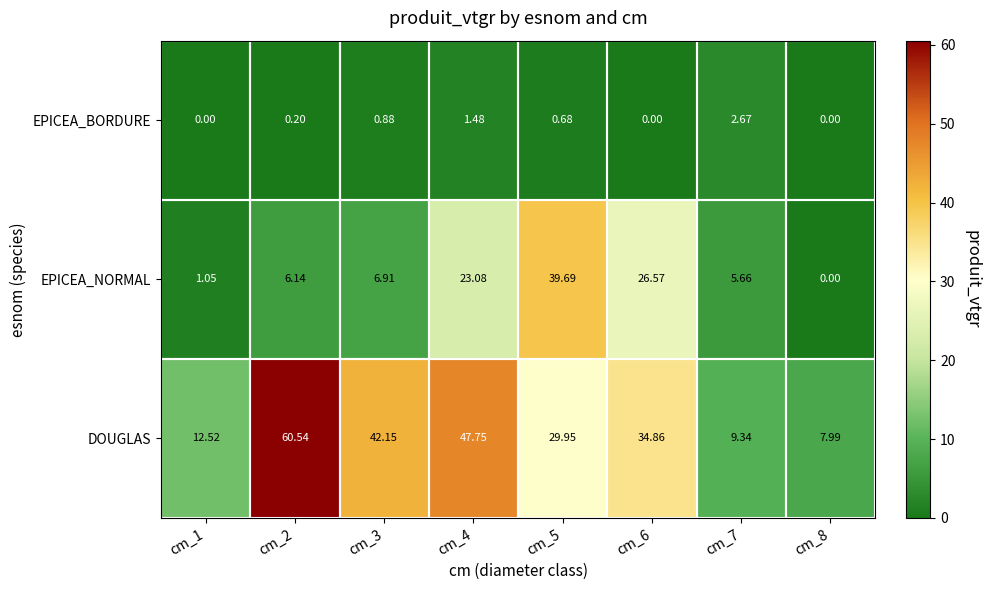

Is the value of DOUGLAS at cm_2 greater than the value of EPICEA_NORMAL at cm_7?

Yes